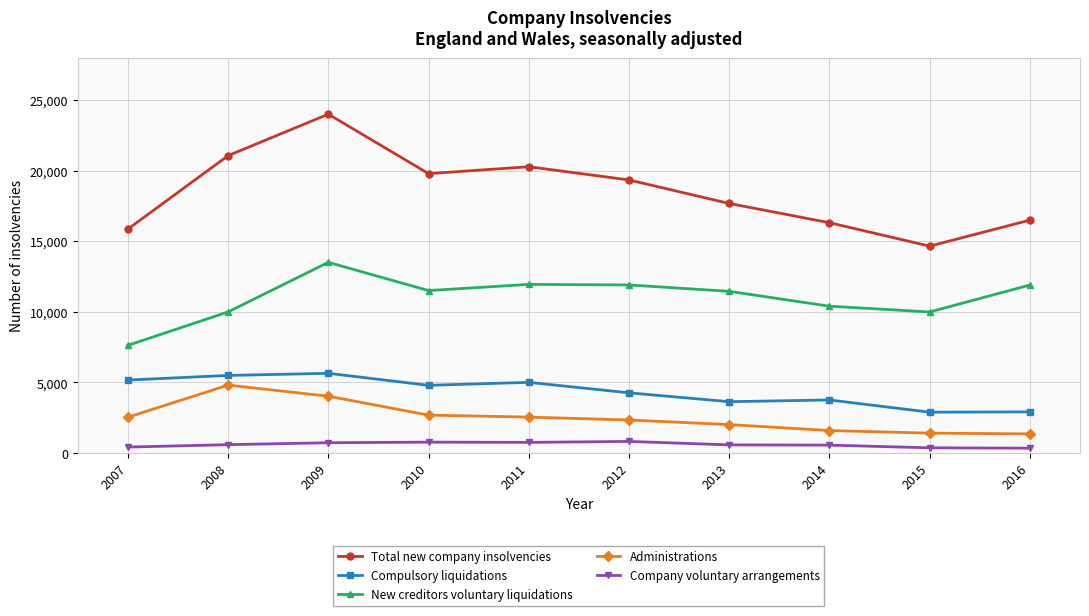

What is the highest value of the Company voluntary arrangements series?

816